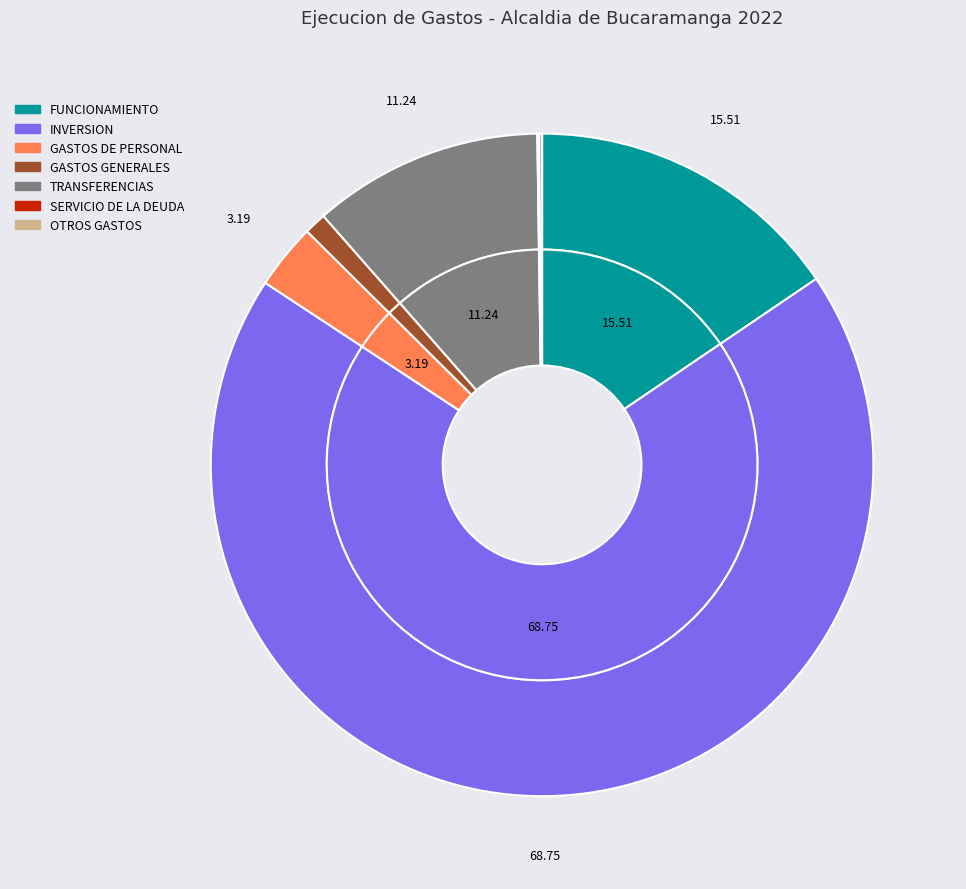

What is the largest slice in the pie chart?

INVERSION